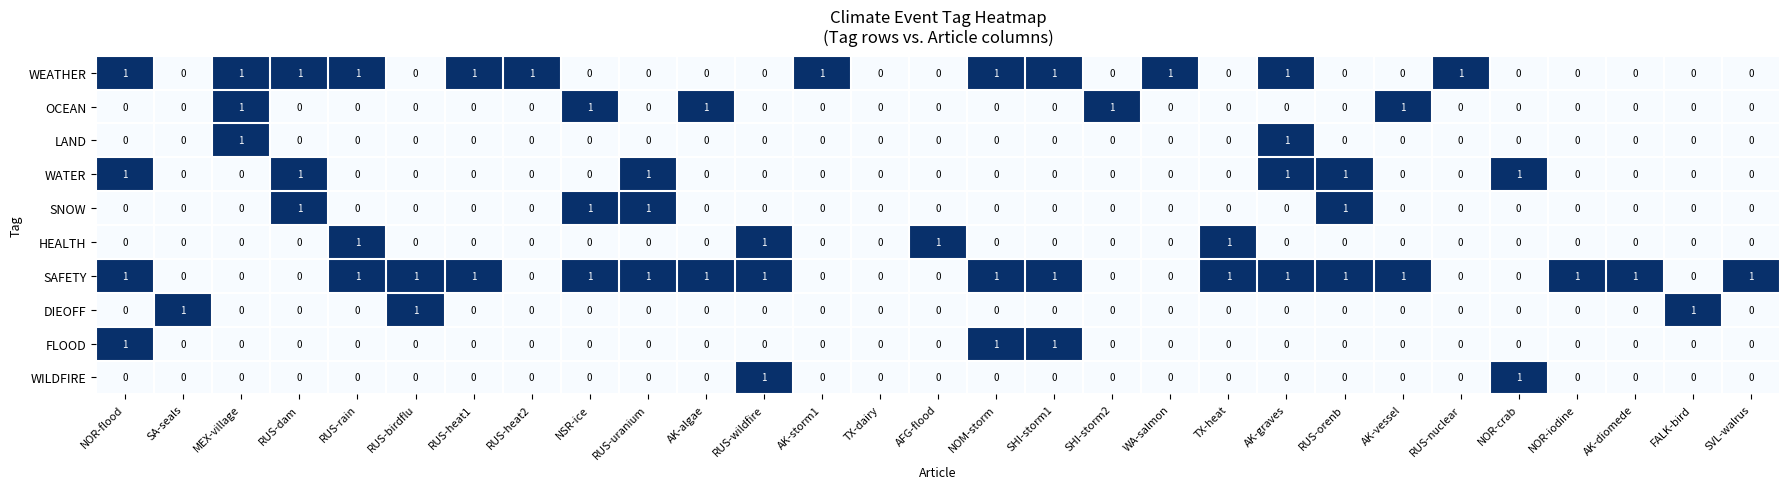

Which series has the largest total across all categories?

SAFETY